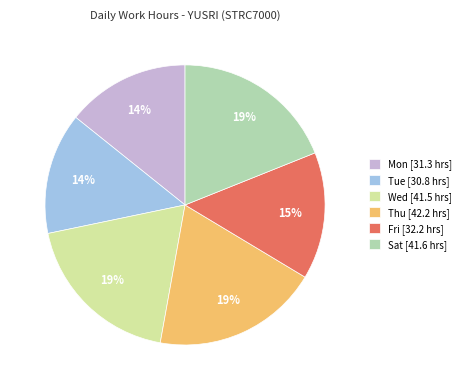

To the nearest percent, what percentage of the pie is Tue [30.8 hrs]?

14%